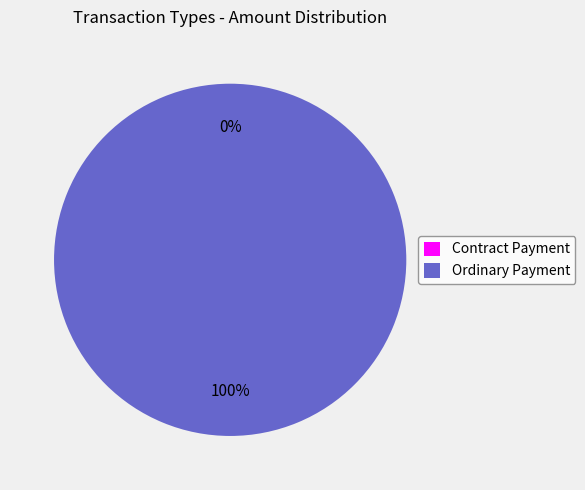

What is the total percentage of Contract Payment and Ordinary Payment?

100.0%